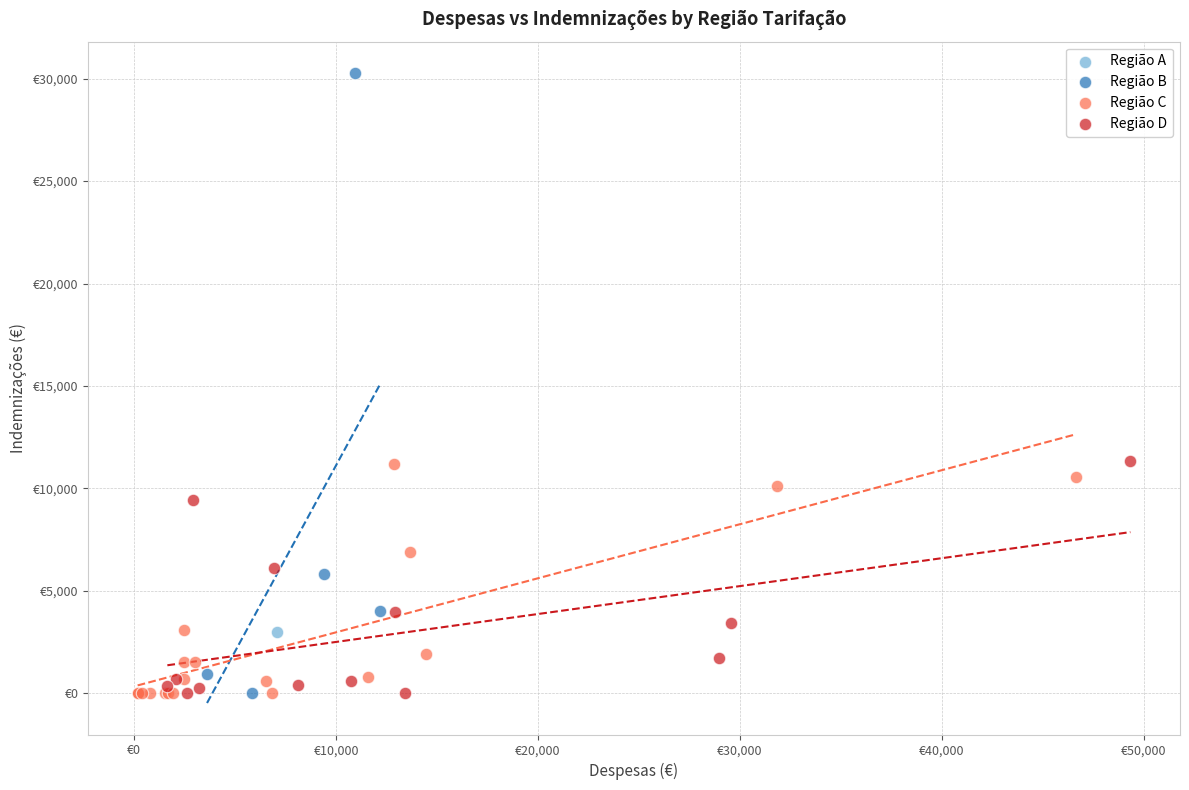

What are all the series names shown in the legend?

Região A, Região B, Região C, Região D